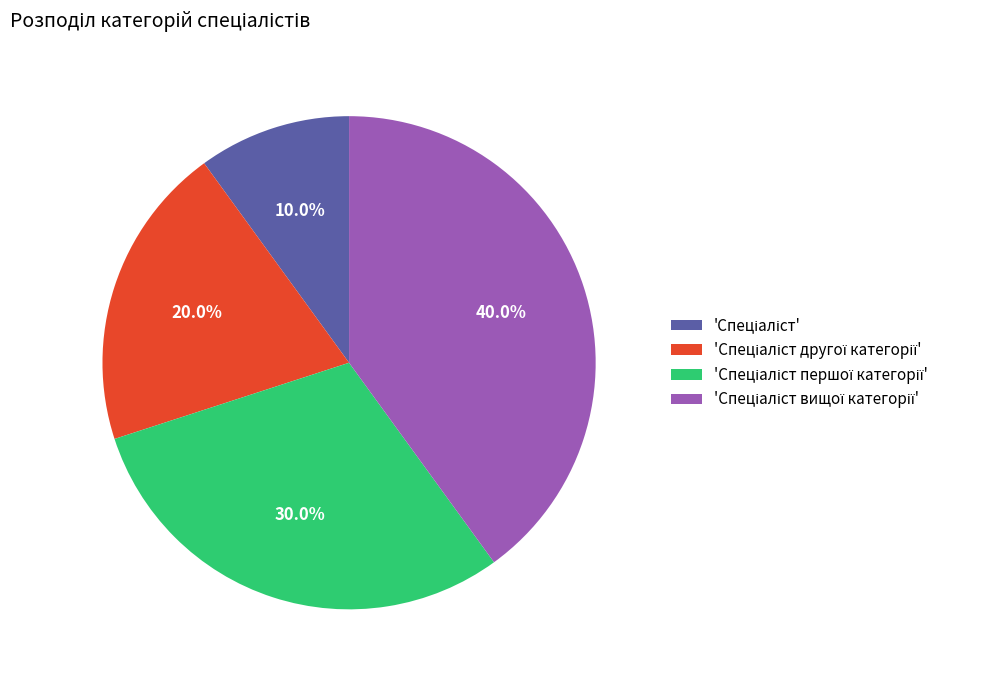

Is there any slice that represents more than half of the pie?

No